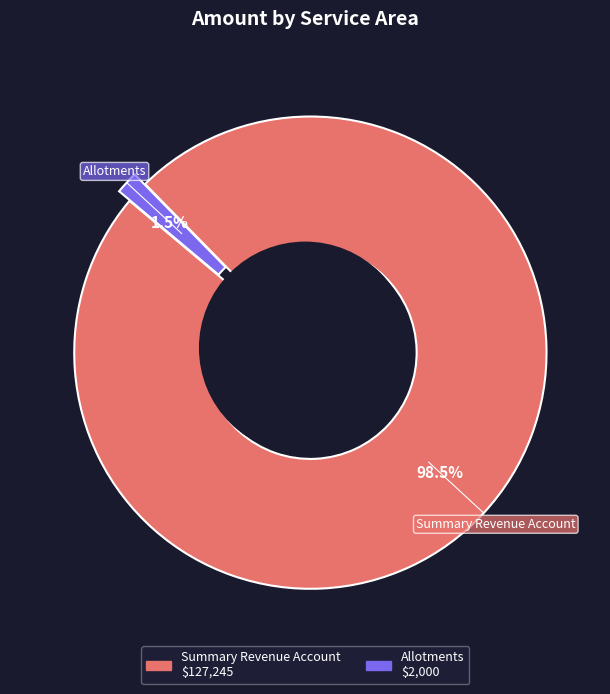

To the nearest percent, what is the difference between the Allotments and Summary Revenue Account slice percentages?

97%